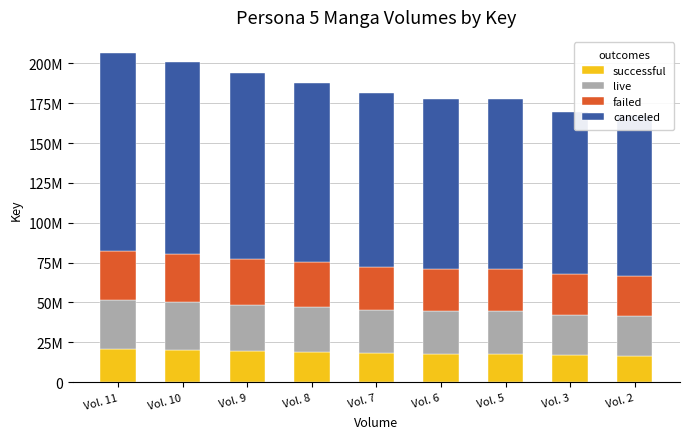

What value does the canceled series have at Vol. 10?

120393223.2